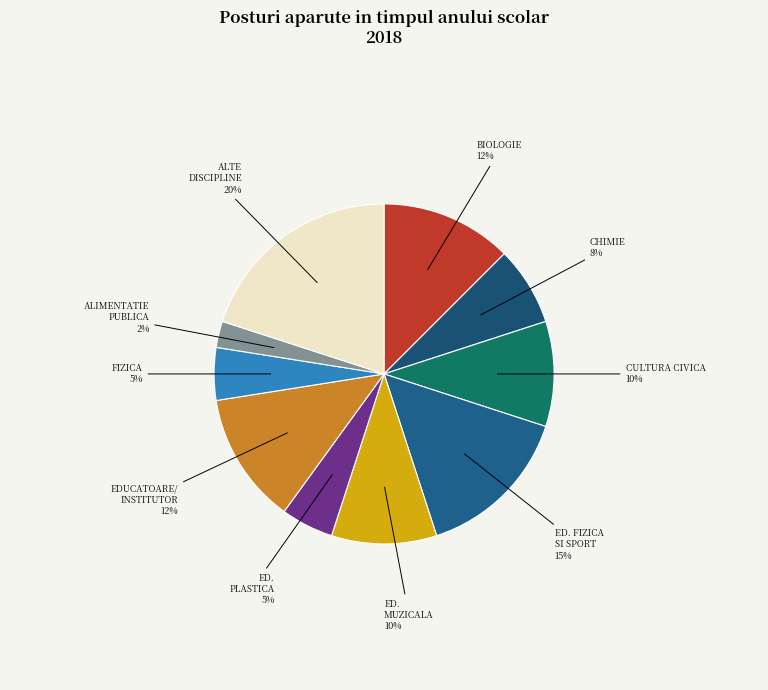

The ALIMENTATIE PUBLICA slice represents 2% of the pie. True or false?

True